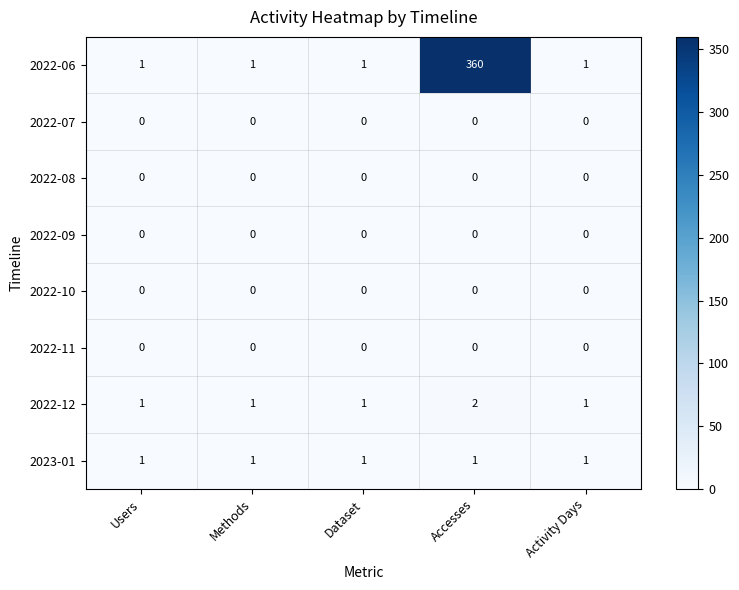

What is the total value across all series at Accesses?

363